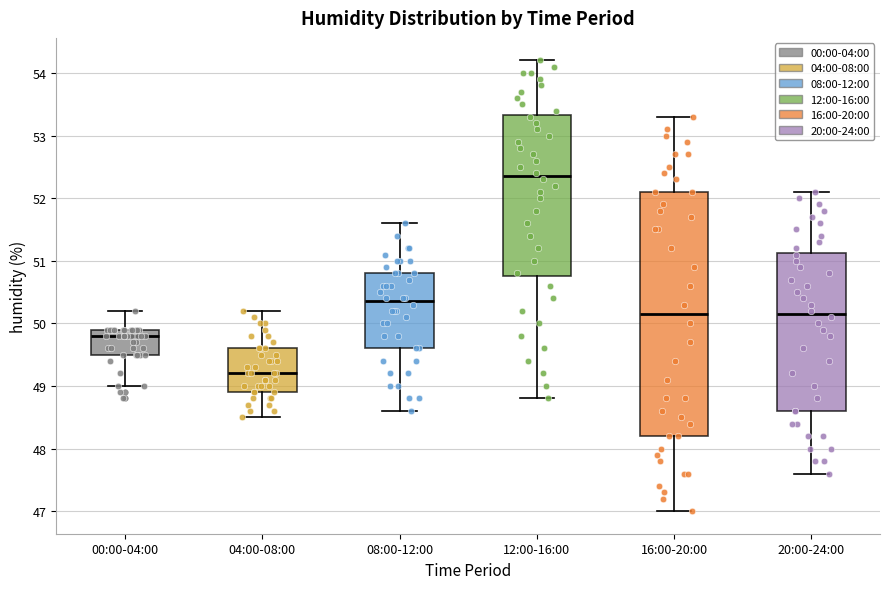

Reading left to right, transcribe this box plot: for each box, give where its median line is, the range the box spans, and where its two whiskers end, as read against the y-axis. The values are not printed on the chart, so give them approximately, as read against the axis.

00:00-04:00: median 49.8, box 49.5 to 49.9, whiskers 49.0 to 50.2
04:00-08:00: median 49.2, box 48.9 to 49.6, whiskers 48.5 to 50.2
08:00-12:00: median 50.4, box 49.6 to 50.8, whiskers 48.6 to 51.6
12:00-16:00: median 52.4, box 50.8 to 53.3, whiskers 48.8 to 54.2
16:00-20:00: median 50.2, box 48.2 to 52.1, whiskers 47.0 to 53.3
20:00-24:00: median 50.2, box 48.6 to 51.1, whiskers 47.6 to 52.1